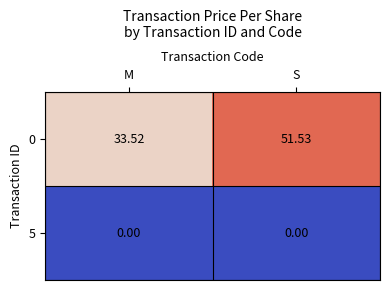

At which label does 0 first exceed 51?

S